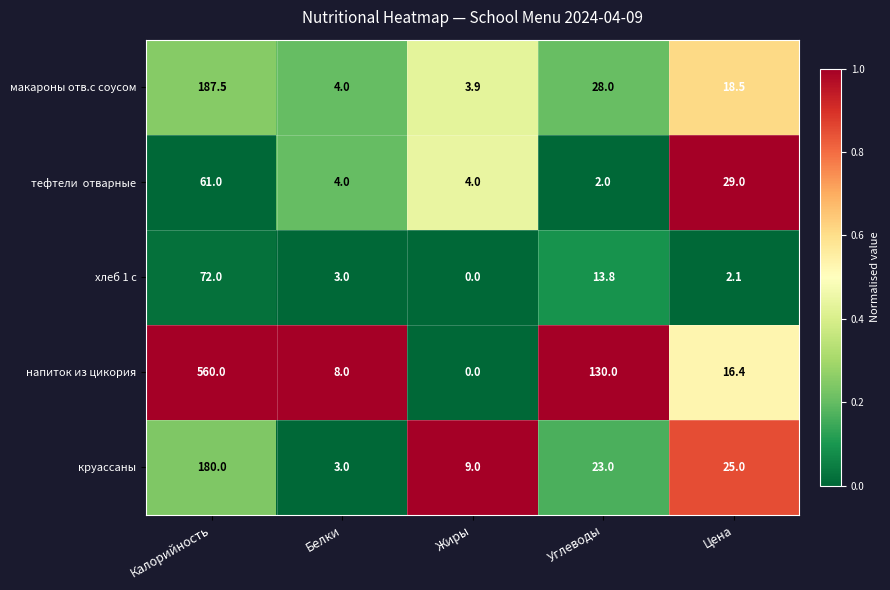

What is the maximum value shown in the chart?

560.0